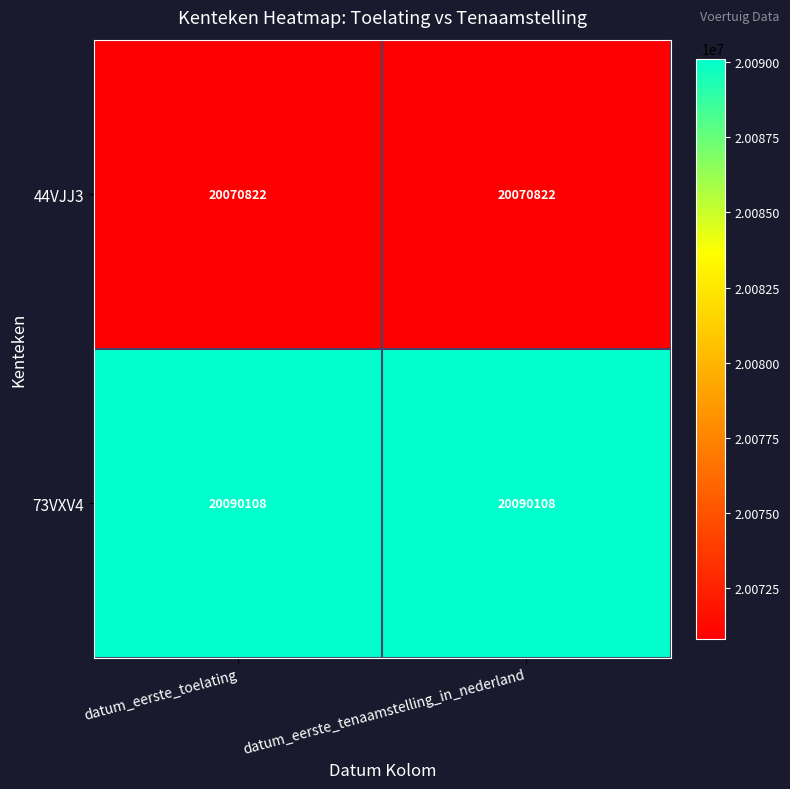

Rank the series by their maximum value, from lowest to highest.

44VJJ3, 73VXV4